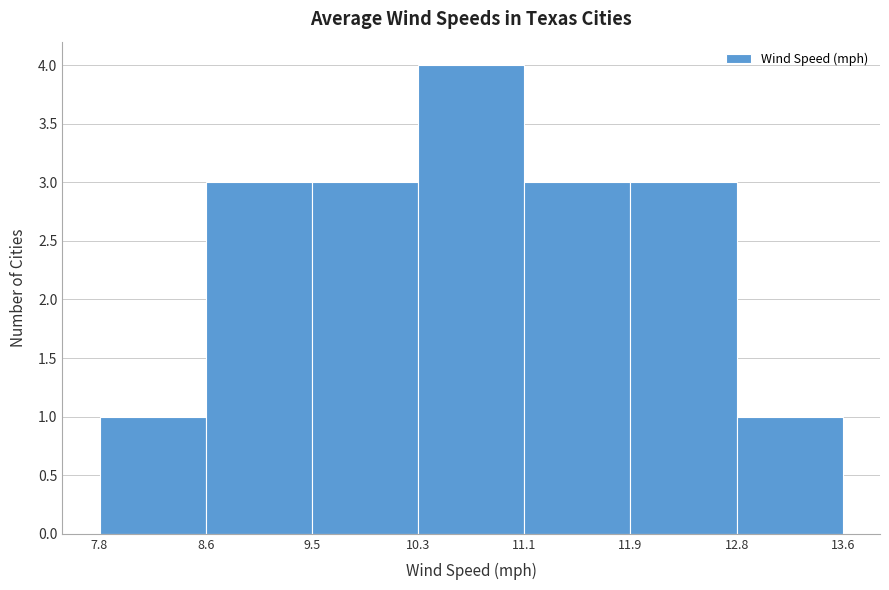

Which range on the x-axis has the tallest bar?

10.3 to 11.1